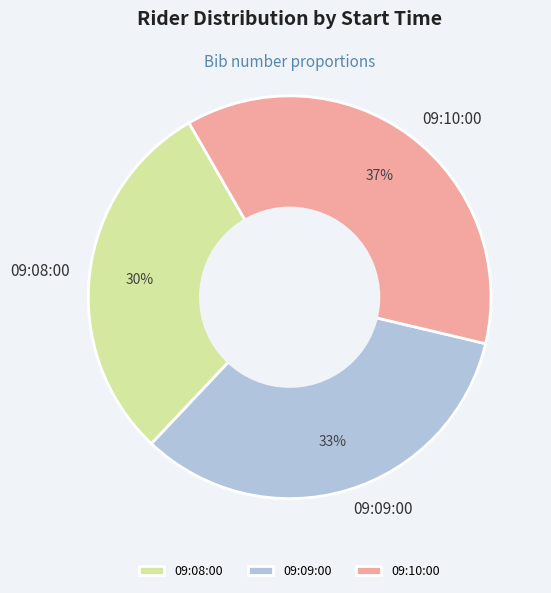

To the nearest percent, what percentage of the pie is 09:09:00?

33%